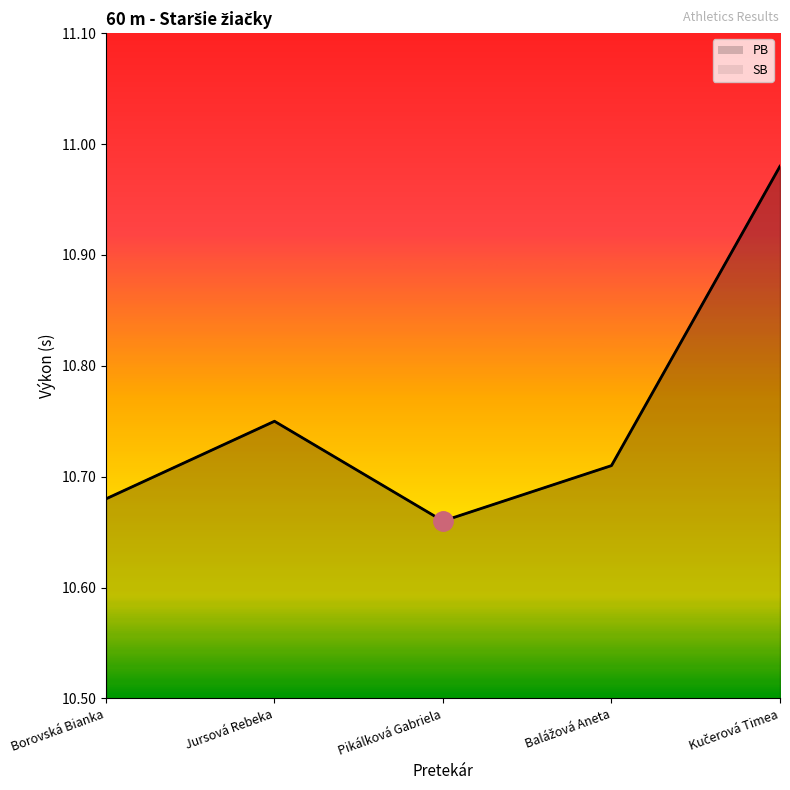

Does the chart have visible grid lines?

No